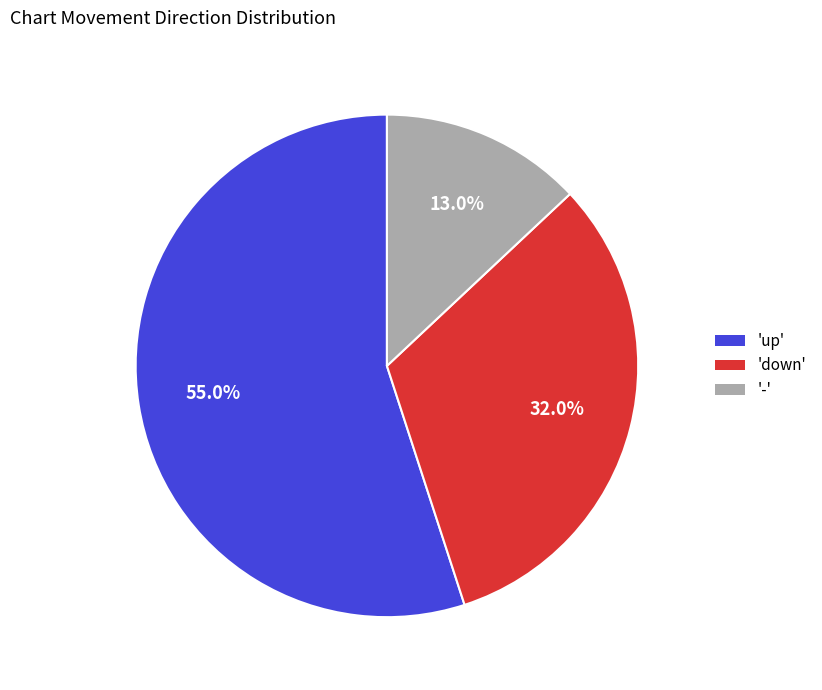

Which category has the biggest portion of the pie?

'up'